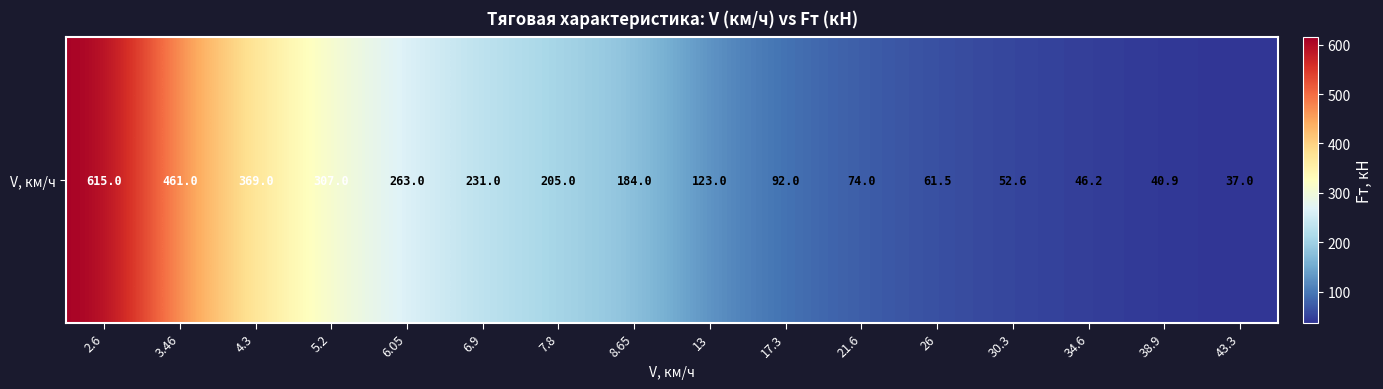

List the labels in order of value, smallest first.

43.3, 38.9, 34.6, 30.3, 26, 21.6, 17.3, 13, 8.65, 7.8, 6.9, 6.05, 5.2, 4.3, 3.46, 2.6